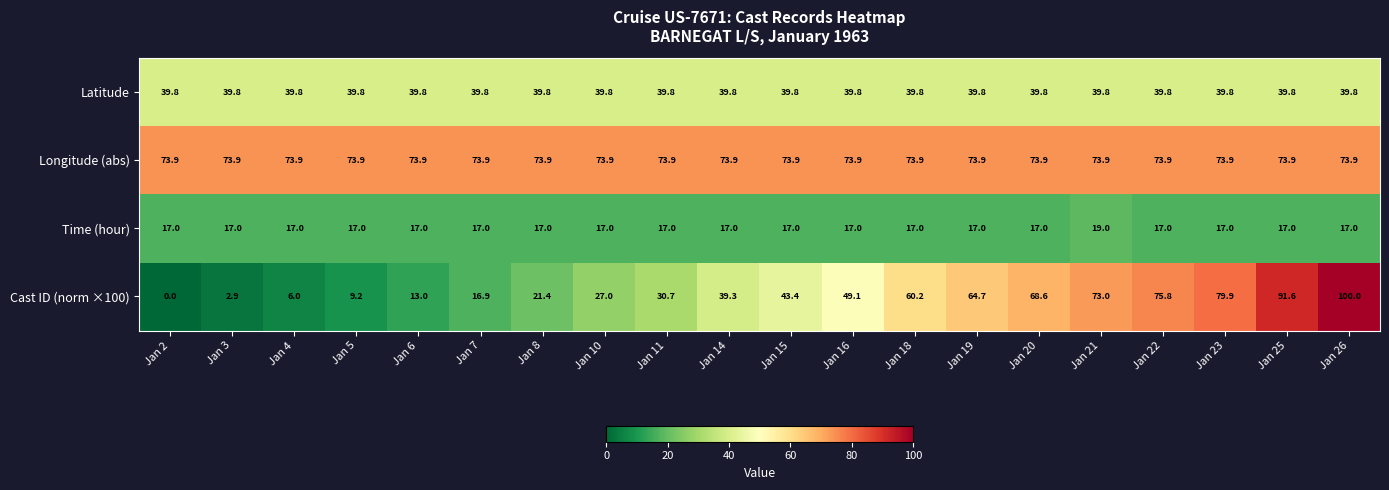

At which label does Cast ID (norm ×100) first exceed 43?

Jan 15